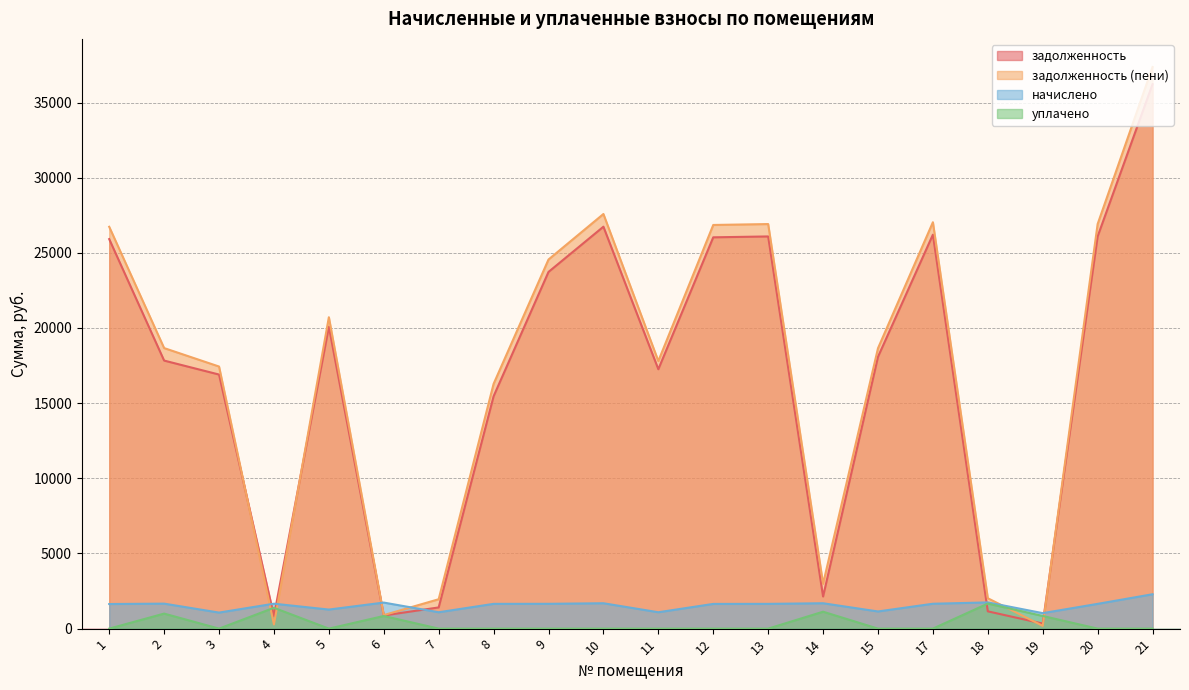

Rank the series by their maximum value, from highest to lowest.

задолженность (пени), задолженность, начислено, уплачено